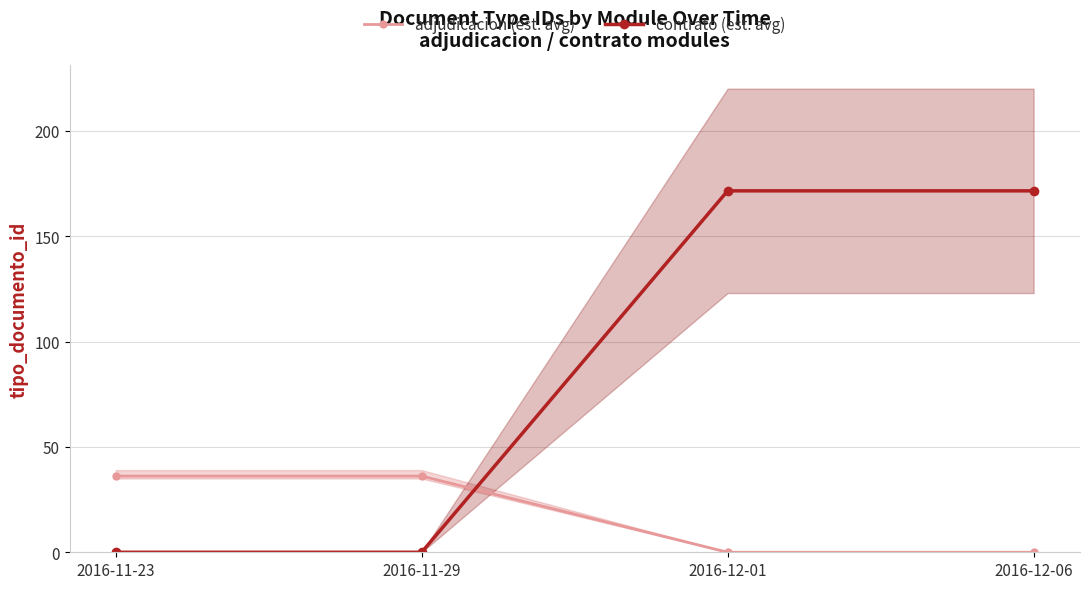

Is this an area chart (filled region under the line)?

No